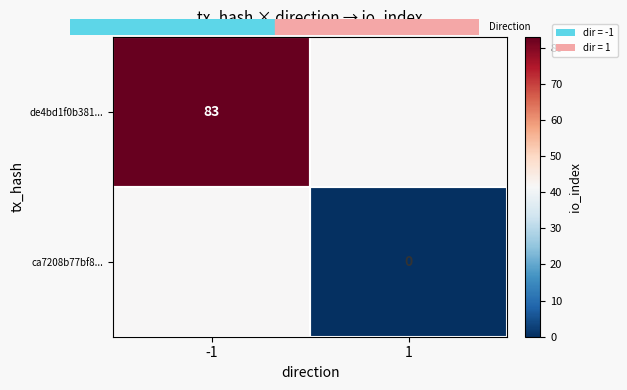

Is the value of de4bd1f0b381... at -1 greater than the value of ca7208b77bf8... at 1?

Yes